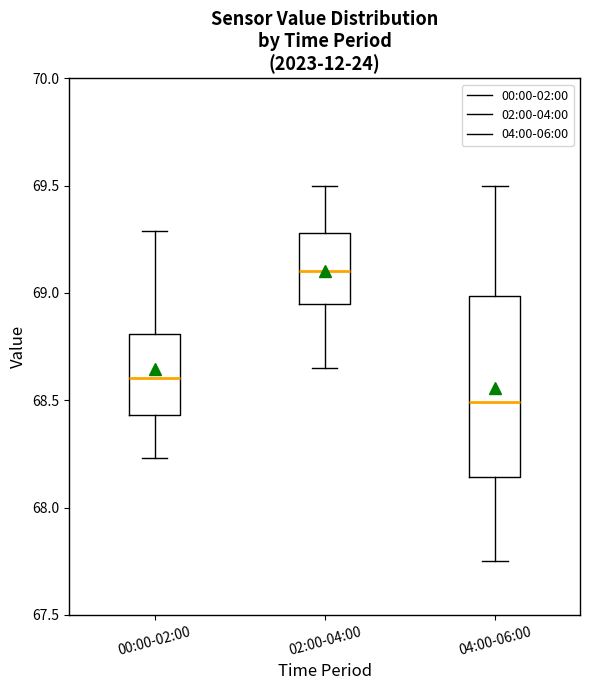

Which box has the highest median line?

02:00-04:00